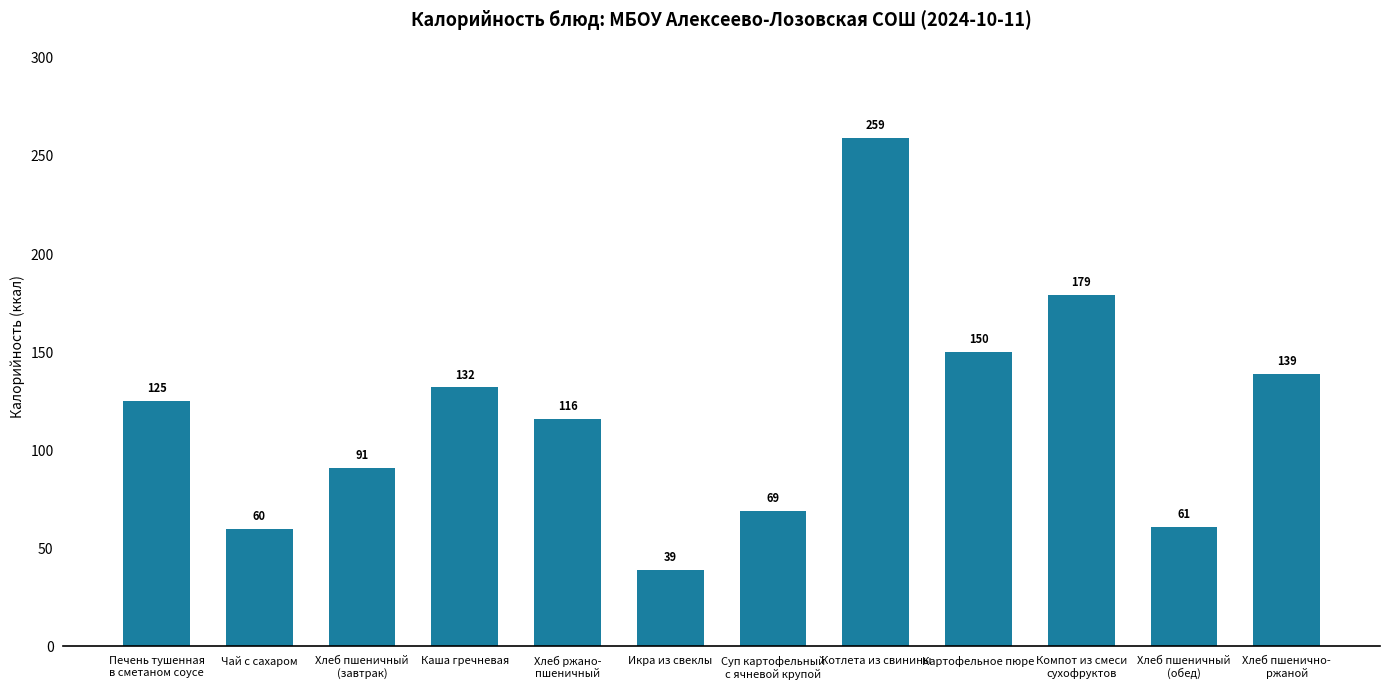

Read the value at Котлета из свинины, to the nearest 10.

260